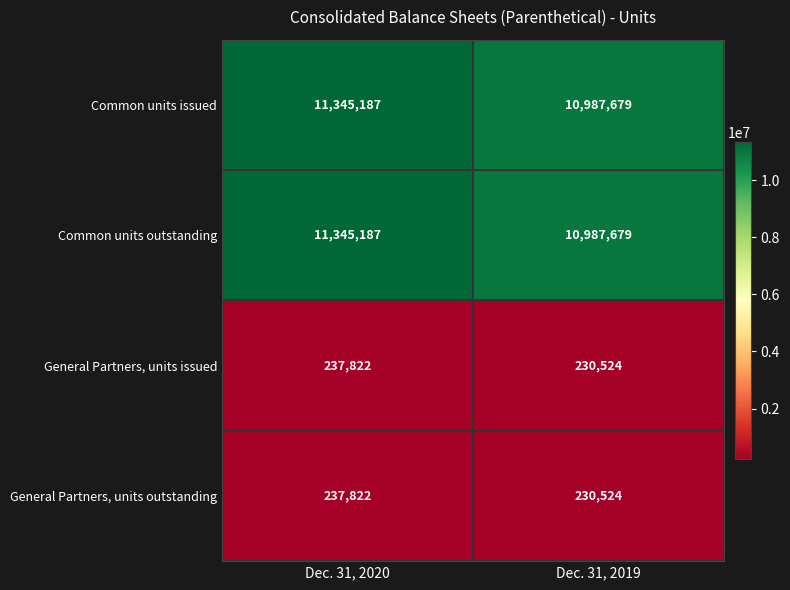

What value does the Common units outstanding series have at Dec. 31, 2020?

11345187